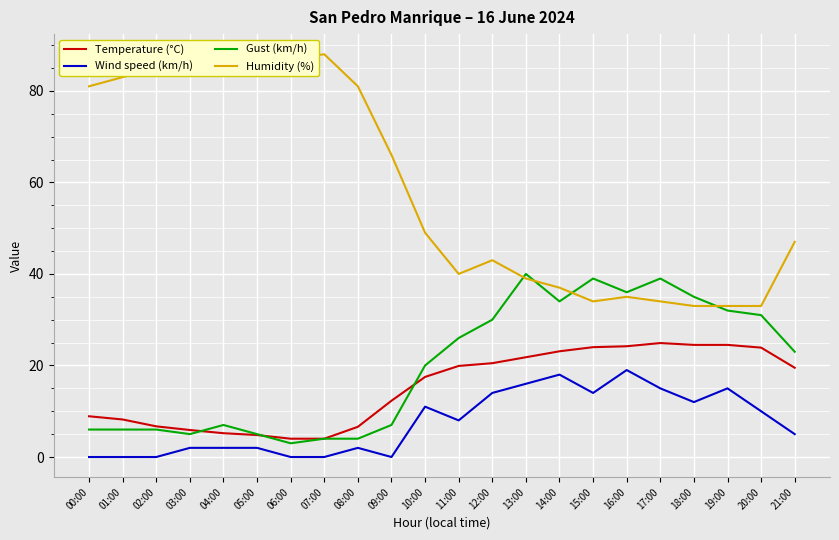

What is the total value across all series at 18:00?

104.5